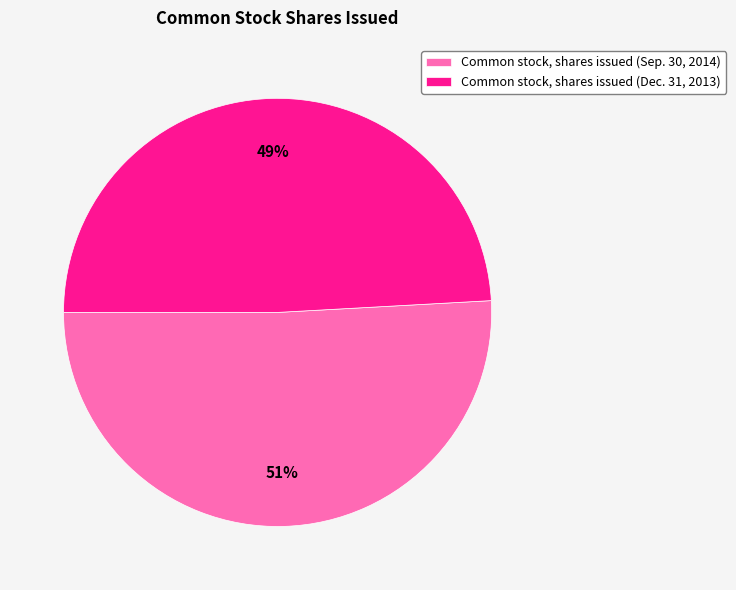

Is it true that Common stock, shares issued (Sep. 30, 2014) is 51% of the pie?

True